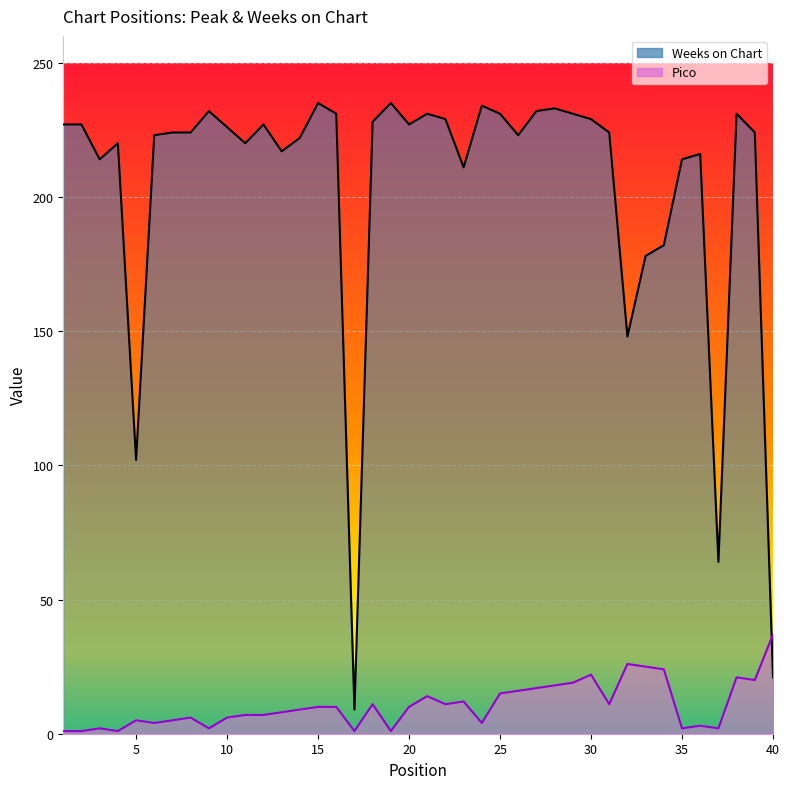

At how many categories does at least one series exceed 193?

33